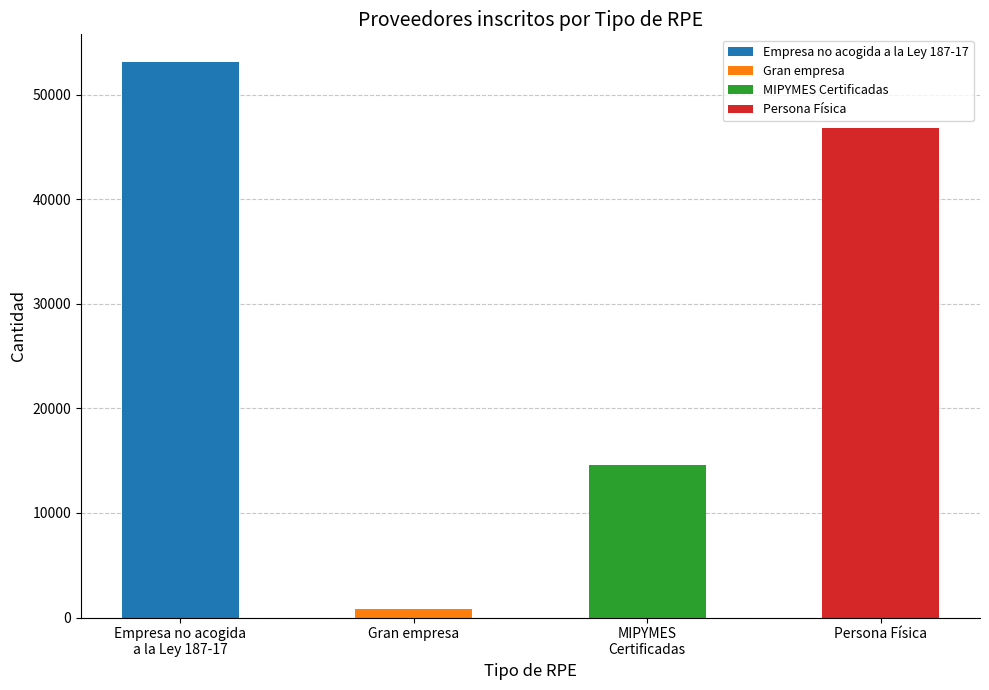

How many values are between 14617 and 53113?

3